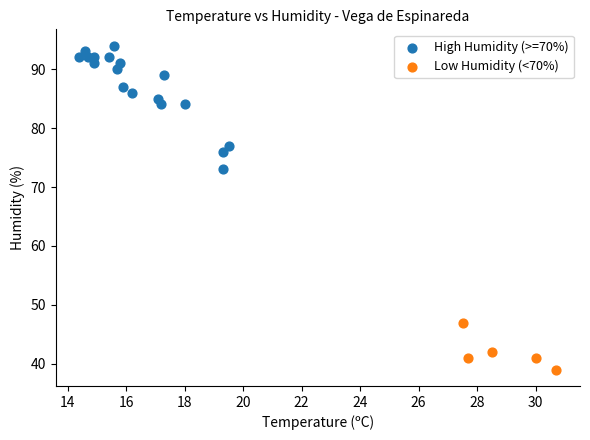

What are all the series names shown in the legend?

High Humidity (>=70%), Low Humidity (<70%)